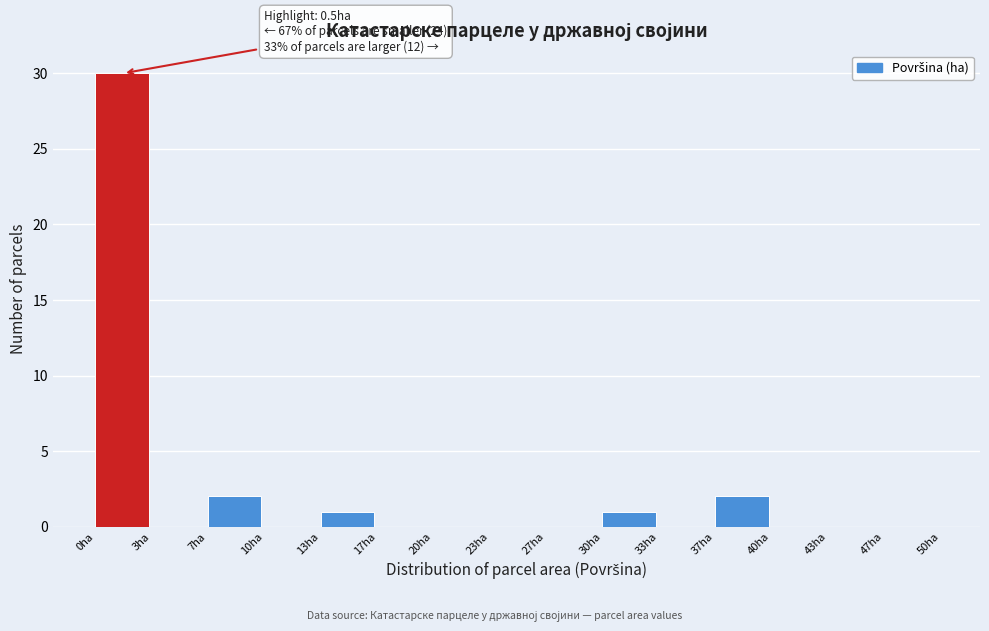

Over which range of the x-axis is the bar tallest?

0.0 to 3.5